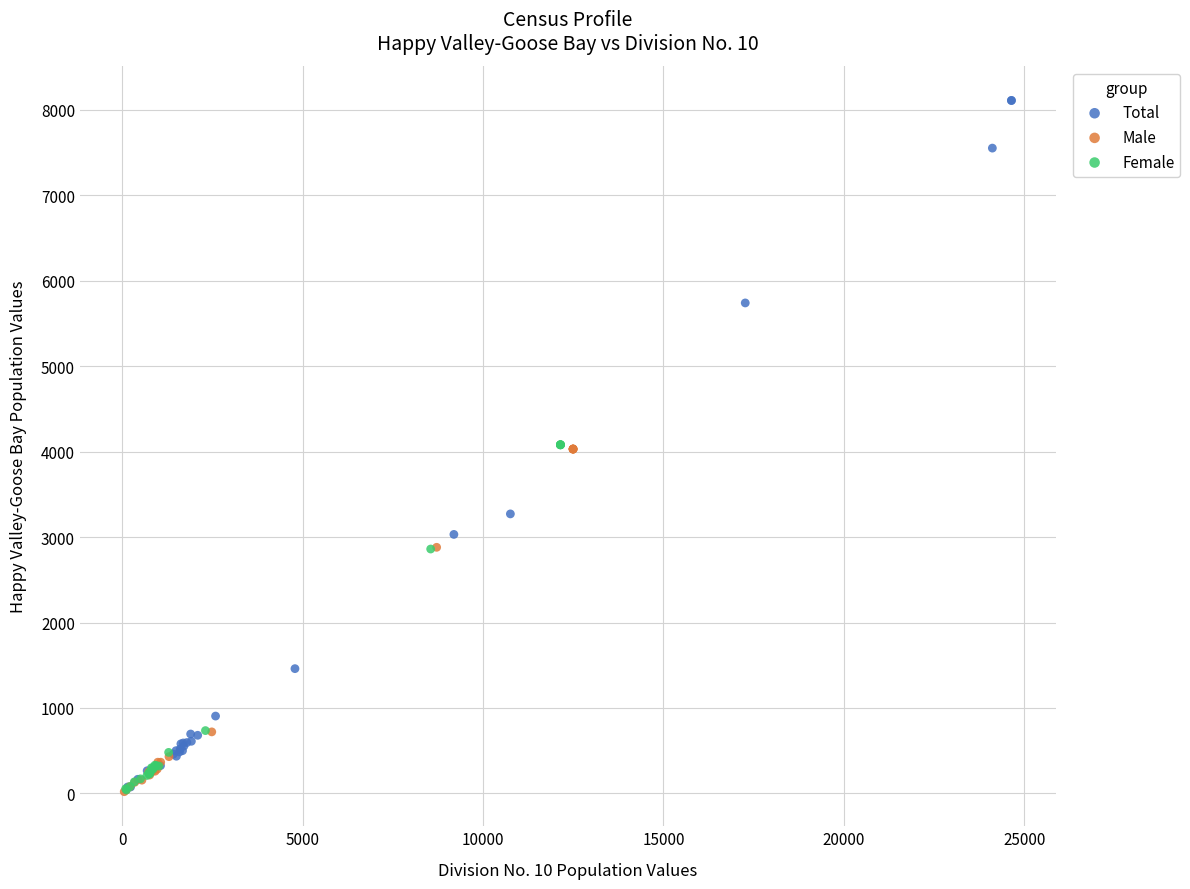

Which series reaches the maximum Y coordinate?

Total